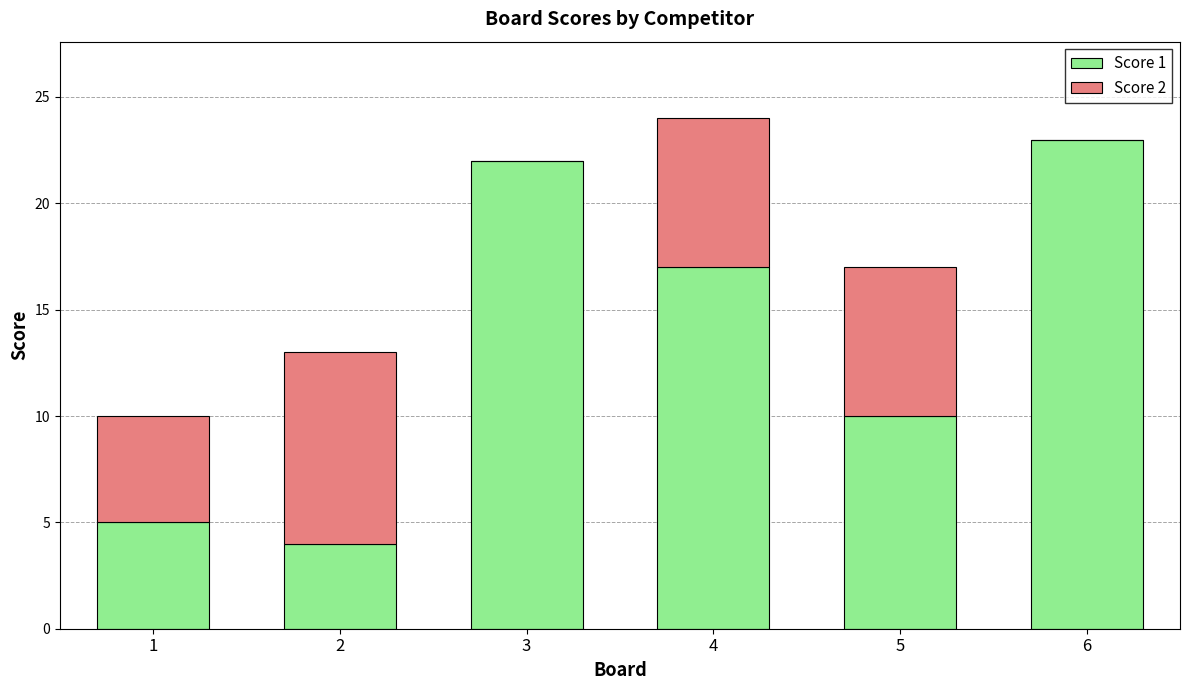

The value of Score 1 at 6 is 23. True or false?

True